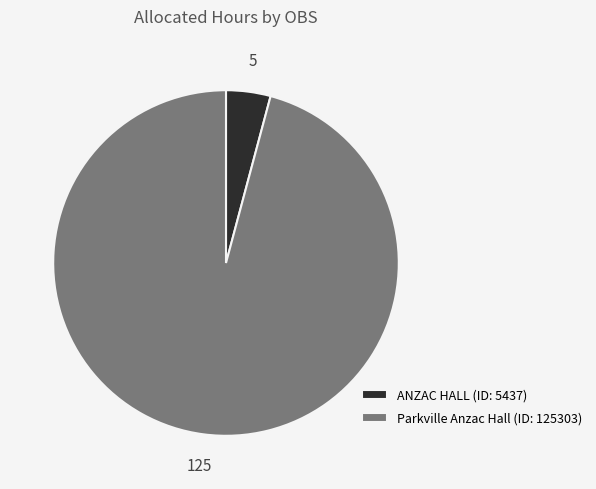

Which has a higher value, ANZAC HALL (ID: 5437) or Parkville Anzac Hall (ID: 125303)?

Parkville Anzac Hall (ID: 125303)